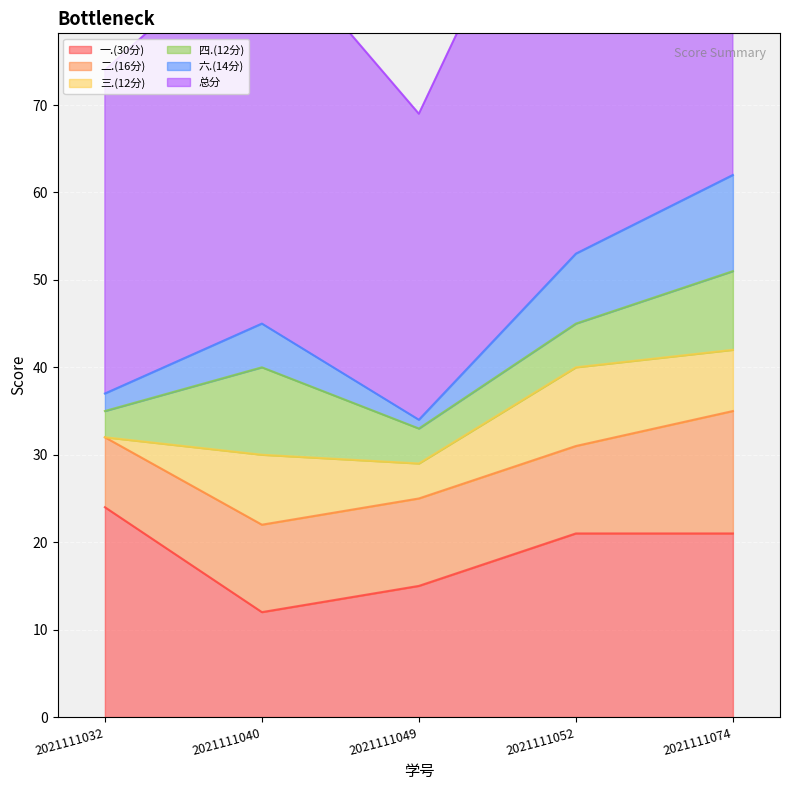

What is the minimum value for 一.(30分)?

12